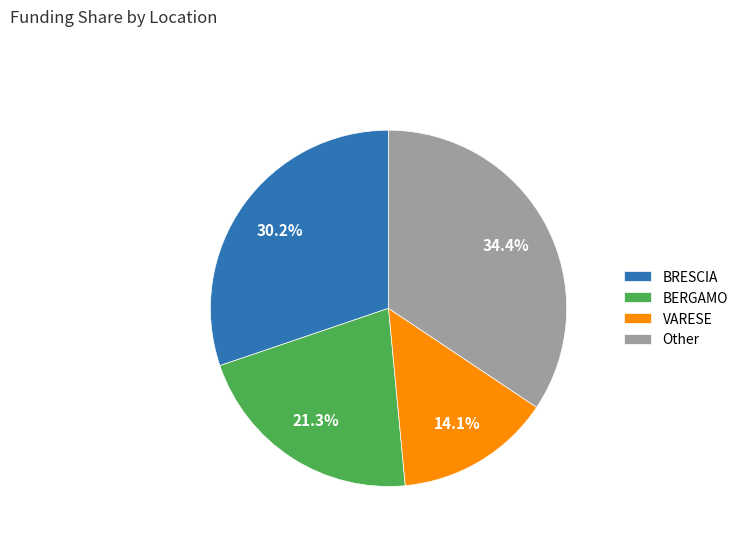

Which has a higher value, VARESE or BERGAMO?

BERGAMO